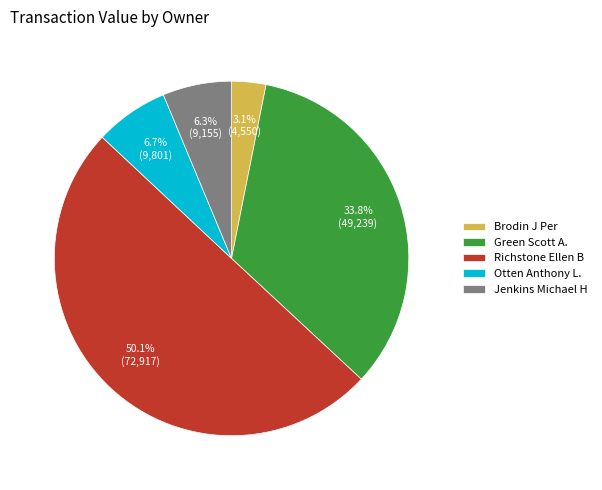

To the nearest percent, what is the average slice percentage?

20%